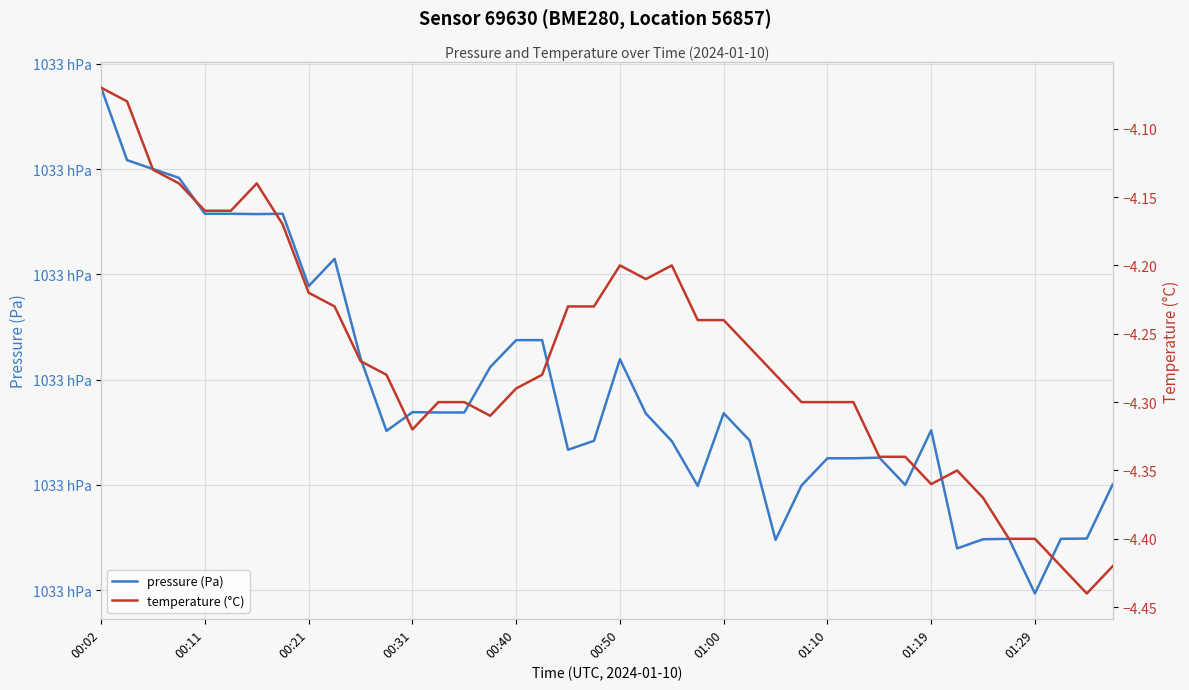

At which label does pressure (Pa) reach its minimum?

01:29